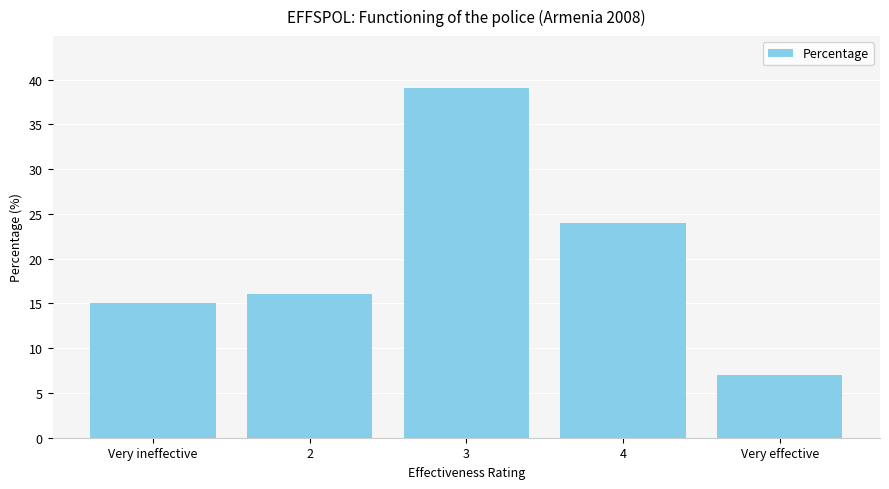

What is the ratio of the value at 2 to the value at 4?

0.7